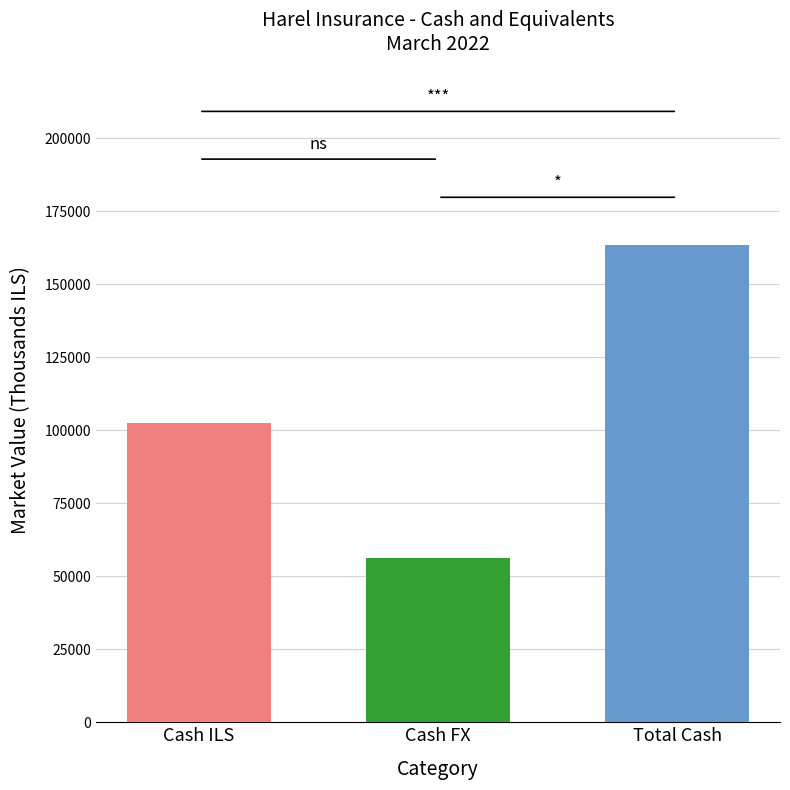

What is the difference between the maximum and minimum values?

107271.7